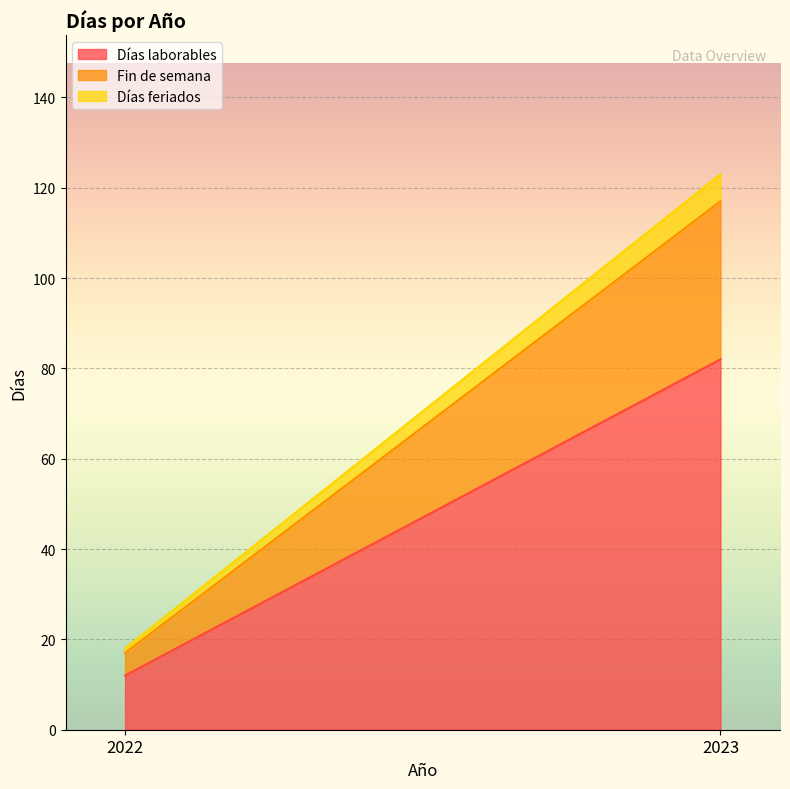

What is the difference between the Días feriados values at 2023 and 2022?

5